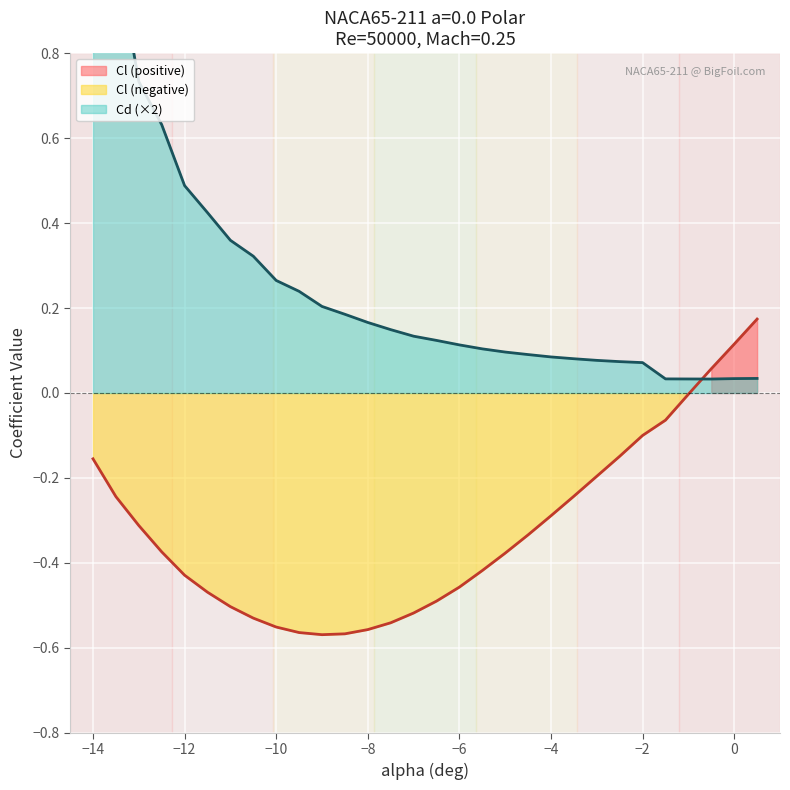

Which series has the largest total across all categories?

Cd